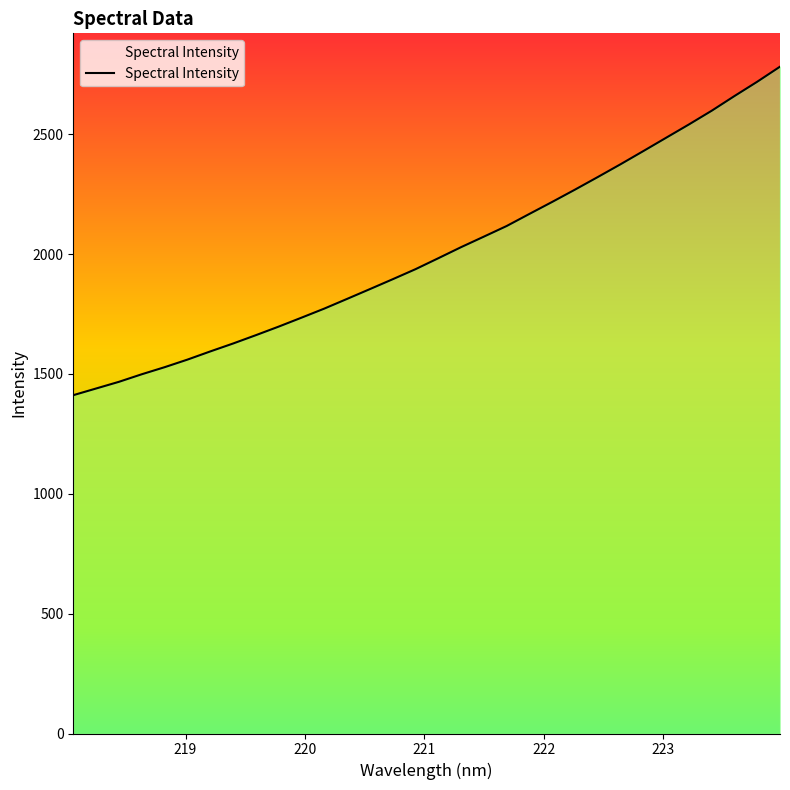

What is the maximum value shown in the chart?

2781.6